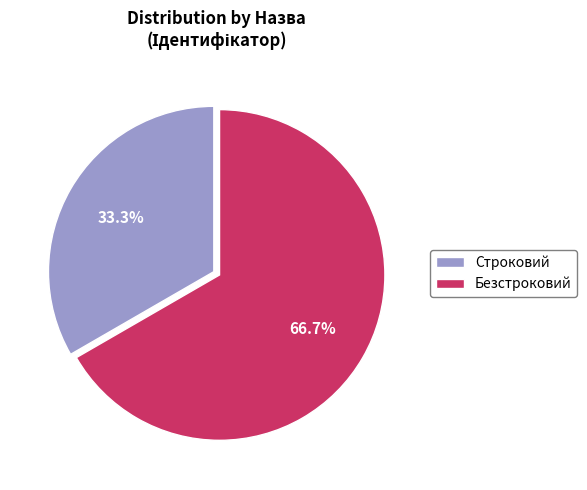

To the nearest percent, what is the difference between the largest and smallest slice percentages?

33%